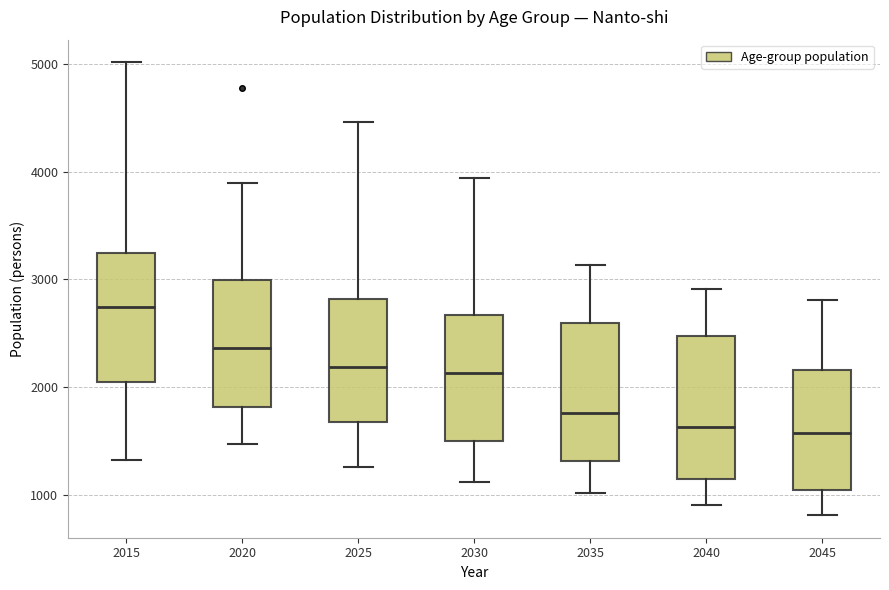

Reading left to right, transcribe this box plot: for each box, give where its median line is, the range the box spans, and where its two whiskers end, as read against the y-axis. The values are not printed on the chart, so give them approximately, as read against the axis.

2015: median 2700, box 2000 to 3200, whiskers 1300 to 5000
2020: median 2400, box 1800 to 3000, whiskers 1500 to 3900
2025: median 2200, box 1700 to 2800, whiskers 1300 to 4500
2030: median 2100, box 1500 to 2700, whiskers 1100 to 3900
2035: median 1800, box 1300 to 2600, whiskers 1000 to 3100
2040: median 1600, box 1200 to 2500, whiskers 900 to 2900
2045: median 1600, box 1100 to 2200, whiskers 800 to 2800